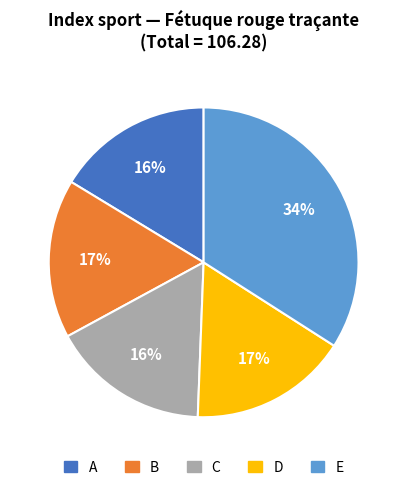

To the nearest percent, what is the difference between the largest and smallest slice percentages?

18%